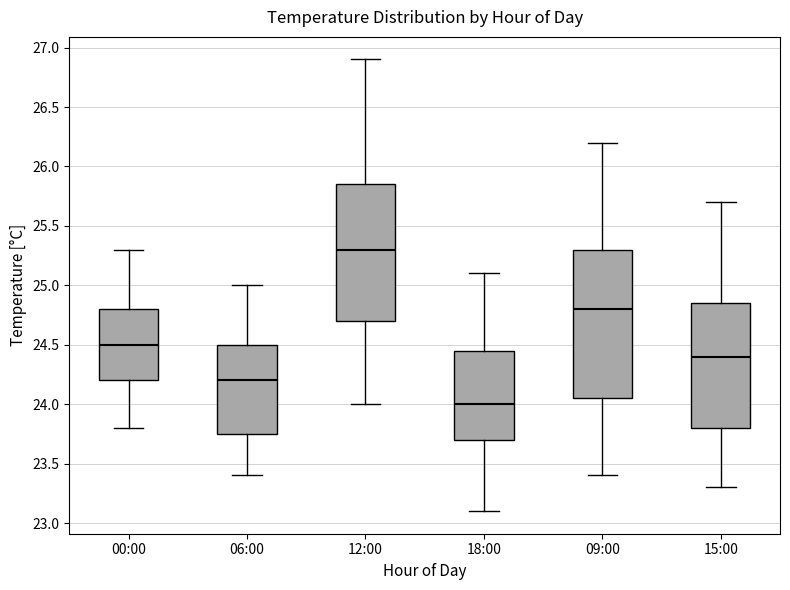

Where does the lower whisker of the box for 09:00 end on the y-axis? The values are not printed on the chart, so give them approximately, as read against the axis.

23.40